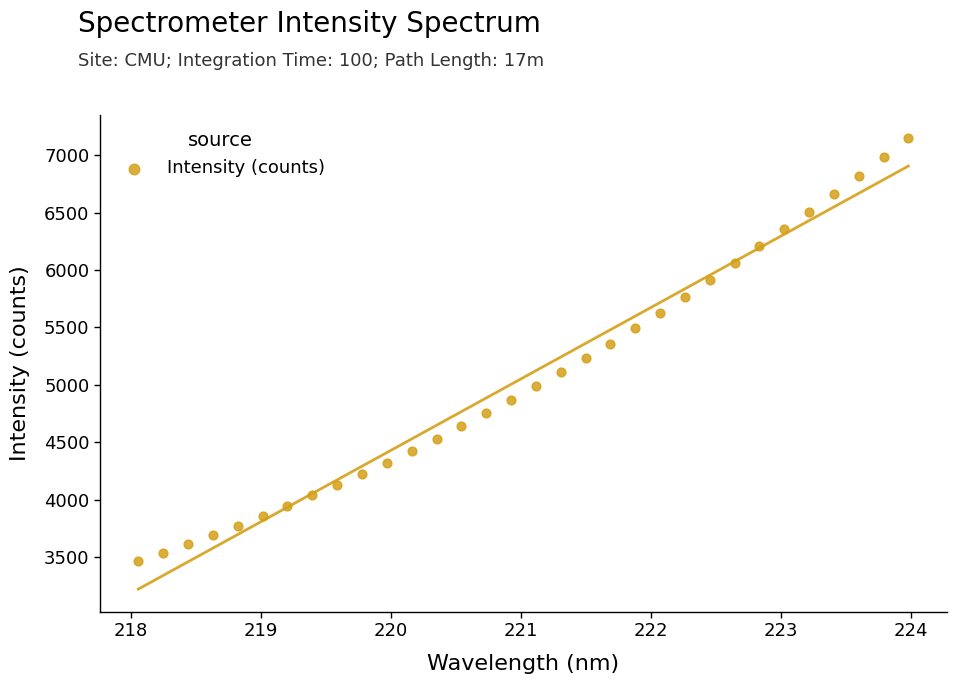

What is the range of Y values (max minus min)?

3691.9